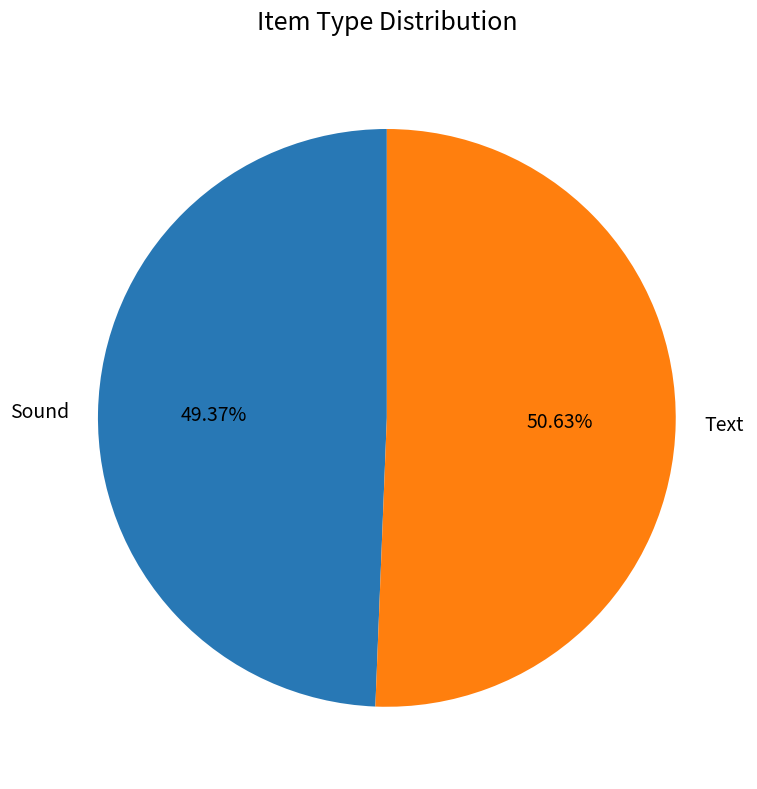

Do Sound and Text together represent more than half of the pie?

Yes